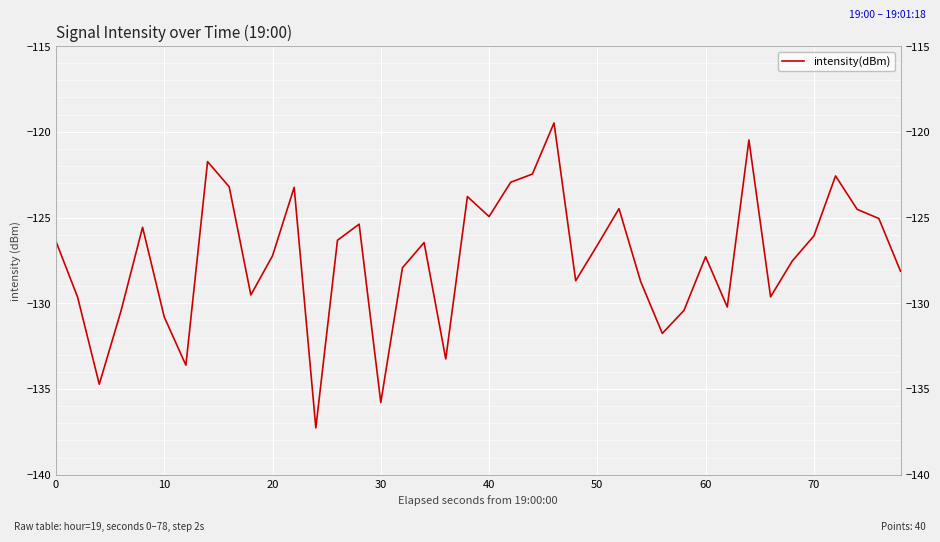

How many distinct data groups are displayed?

1